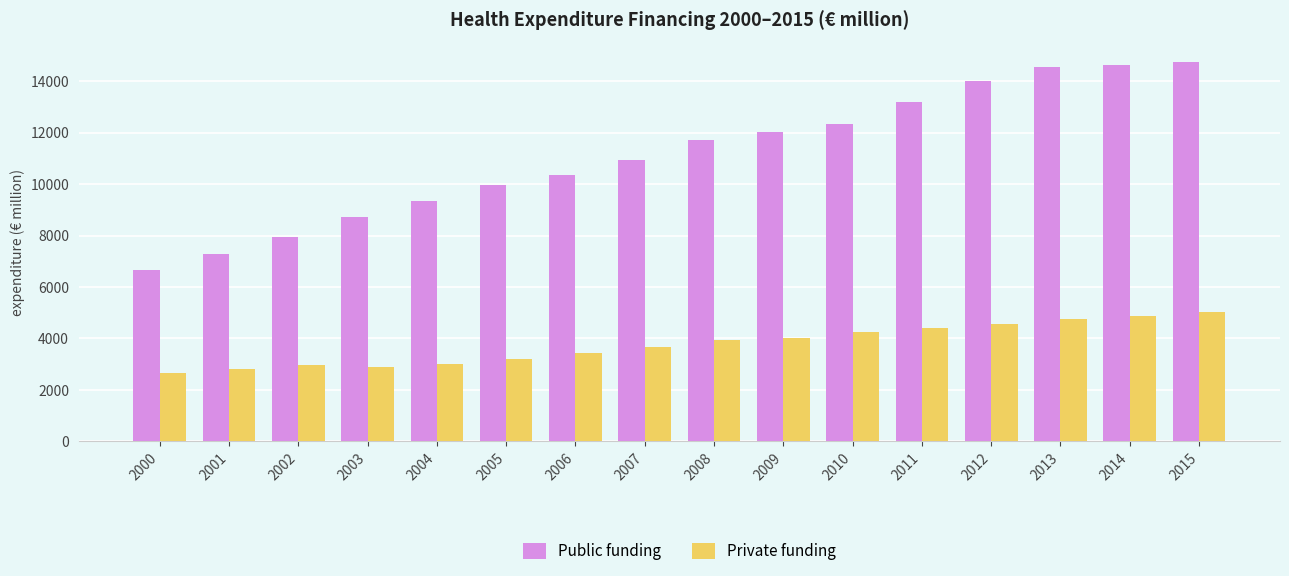

What is the lowest value of the Private funding series?

2663.6